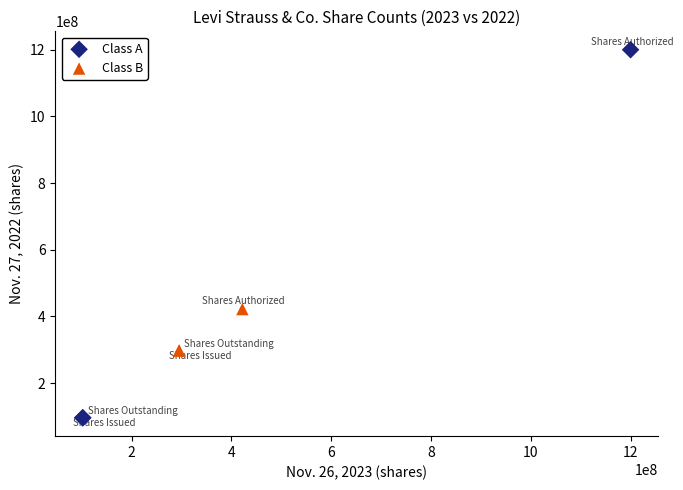

What are all the series names shown in the legend?

Class A, Class B